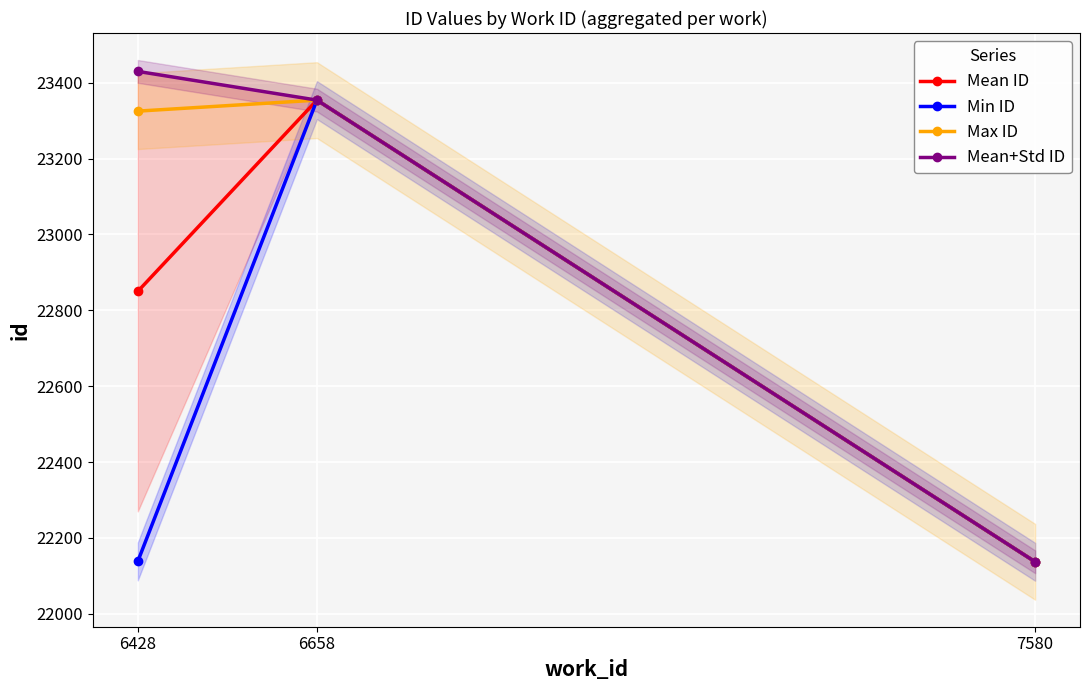

What is the value of the Max ID point at the 3rd from the left?

22137.0